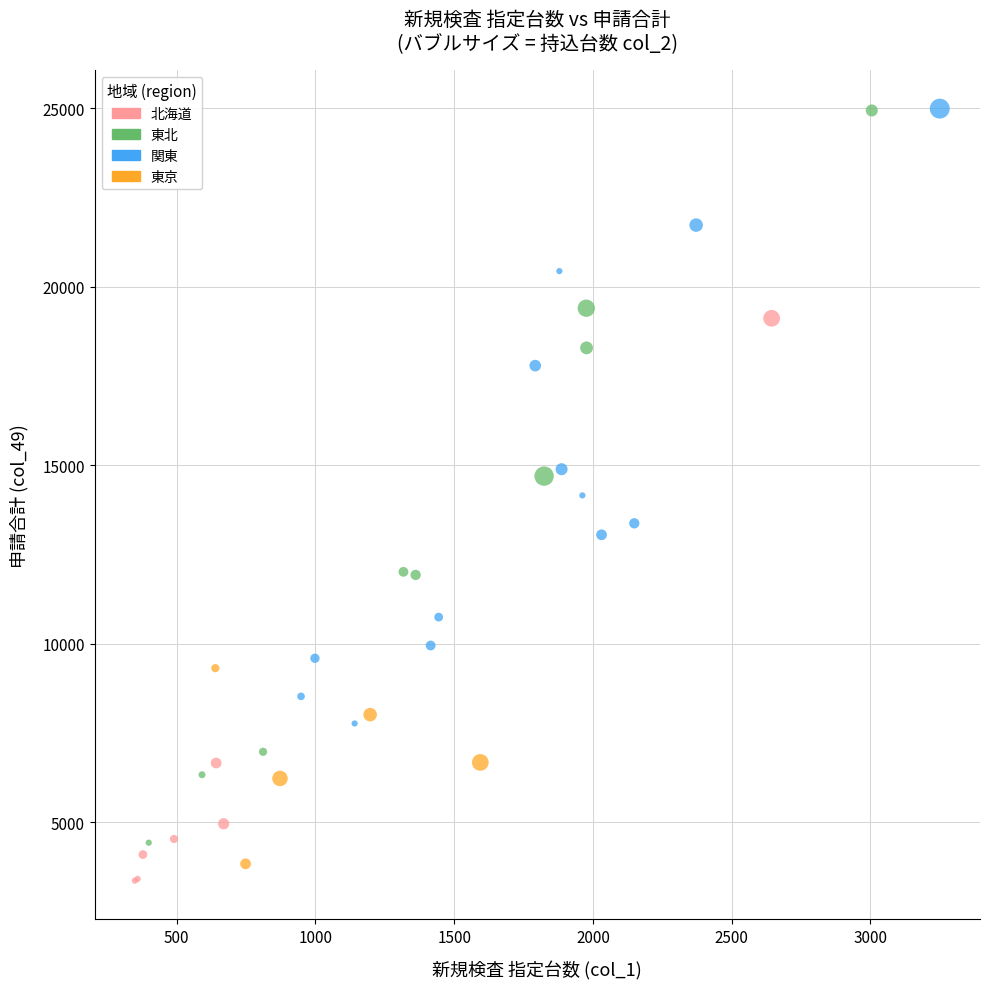

Which series has the largest Y range (max minus min)?

東北